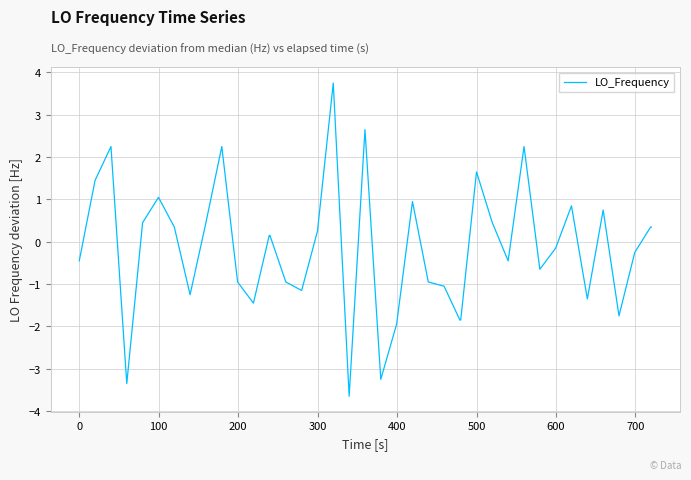

What is the difference between the maximum and second lowest values?

7.1